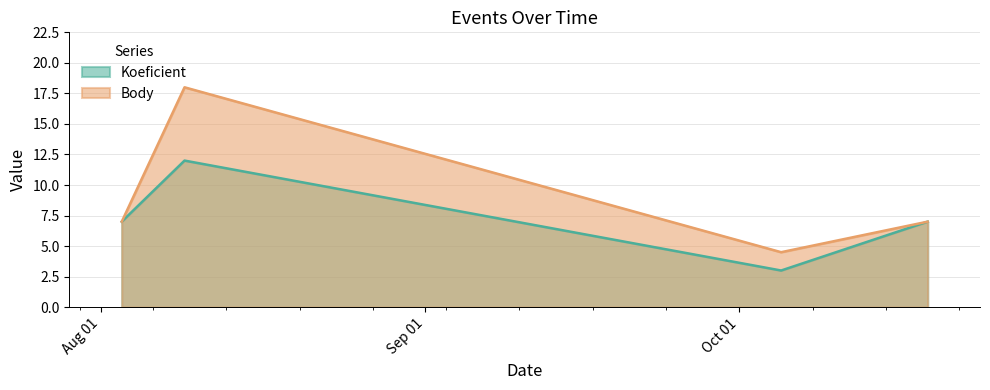

At how many categories does at least one series exceed 3?

4